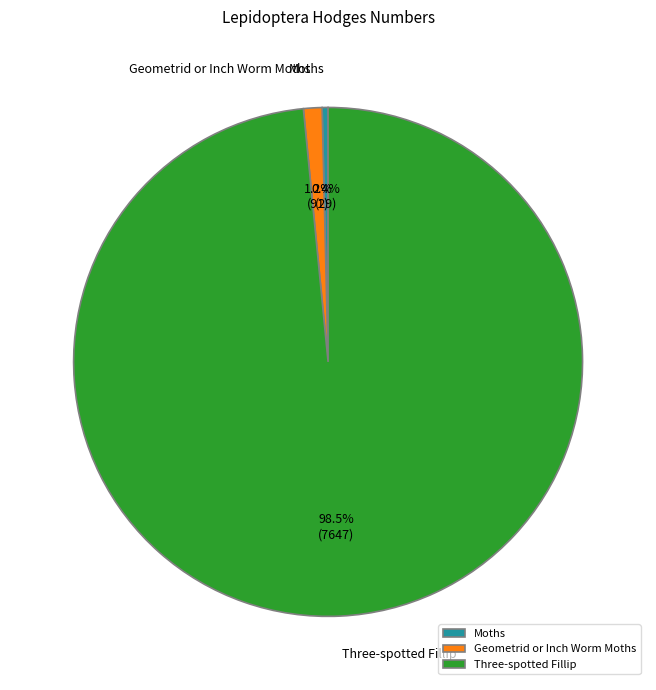

How many segments does this pie chart have?

3